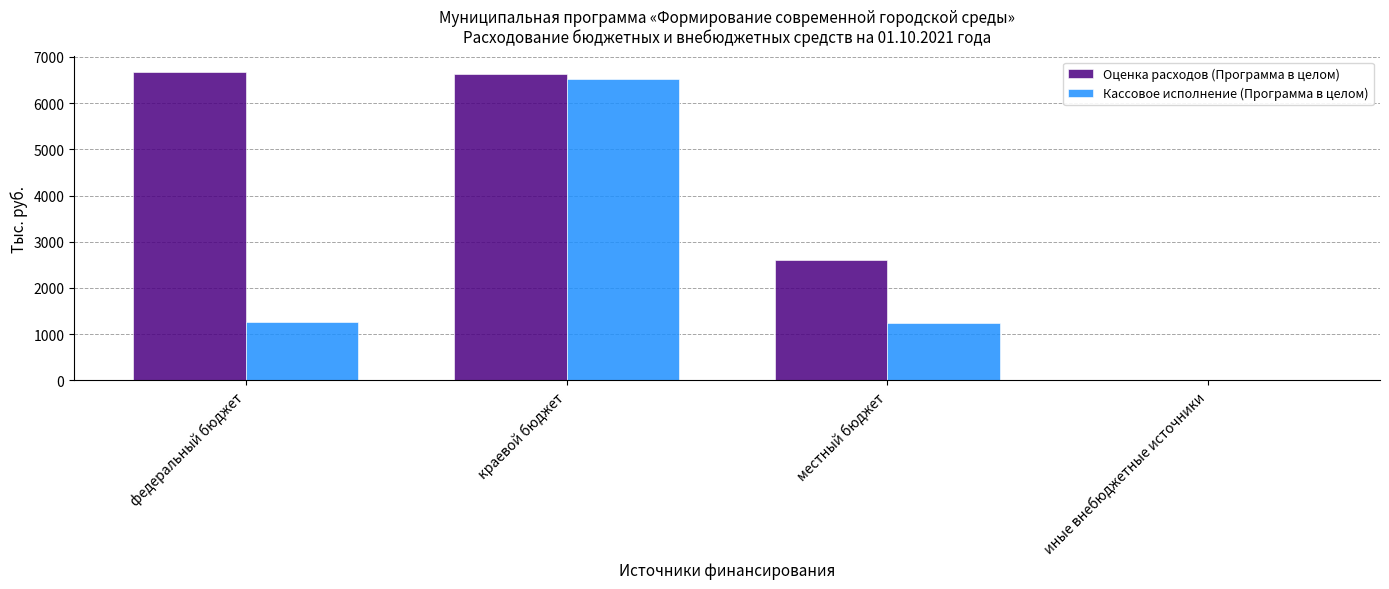

What is the maximum value shown in the chart?

6679.5